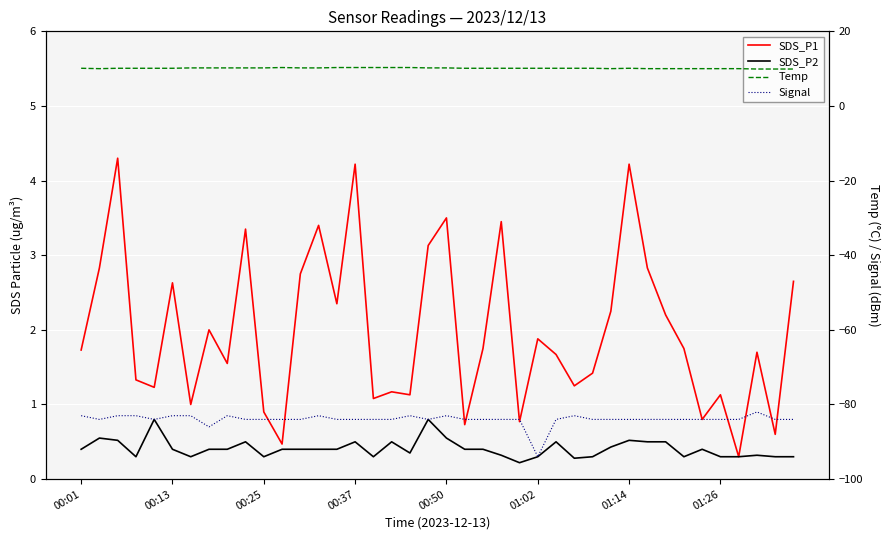

Reading right to left, extract all data points from this chart.

SDS_P1: 2.6	0.6	1.7	0.3	1.1	0.8	1.8	2.2	2.8	4.2	2.2	1.4	1.2	1.7	1.9	0.8	3.5	1.8	0.7	3.5	3.1	1.1	1.2	1.1	4.2	2.4	3.4	2.8	0.5	0.9	3.4	1.6	2.0	1.0	2.6	1.2	1.3	4.3	2.8	1.7
SDS_P2: 0.3	0.3	0.3	0.3	0.3	0.4	0.3	0.5	0.5	0.5	0.4	0.3	0.3	0.5	0.3	0.2	0.3	0.4	0.4	0.6	0.8	0.3	0.5	0.3	0.5	0.4	0.4	0.4	0.4	0.3	0.5	0.4	0.4	0.3	0.4	0.8	0.3	0.5	0.6	0.4
Temp: 9.9	9.9	9.9	10.0	10.0	10.0	10.0	10.0	10.0	10.1	10.0	10.1	10.1	10.1	10.1	10.1	10.1	10.1	10.1	10.2	10.2	10.3	10.3	10.3	10.3	10.3	10.2	10.2	10.3	10.2	10.2	10.2	10.2	10.2	10.1	10.1	10.1	10.1	10.0	10.1
Signal: -84.0	-84.0	-82.0	-84.0	-84.0	-84.0	-84.0	-84.0	-84.0	-84.0	-84.0	-84.0	-83.0	-84.0	-94.0	-84.0	-84.0	-84.0	-84.0	-83.0	-84.0	-83.0	-84.0	-84.0	-84.0	-84.0	-83.0	-84.0	-84.0	-84.0	-84.0	-83.0	-86.0	-83.0	-83.0	-84.0	-83.0	-83.0	-84.0	-83.0